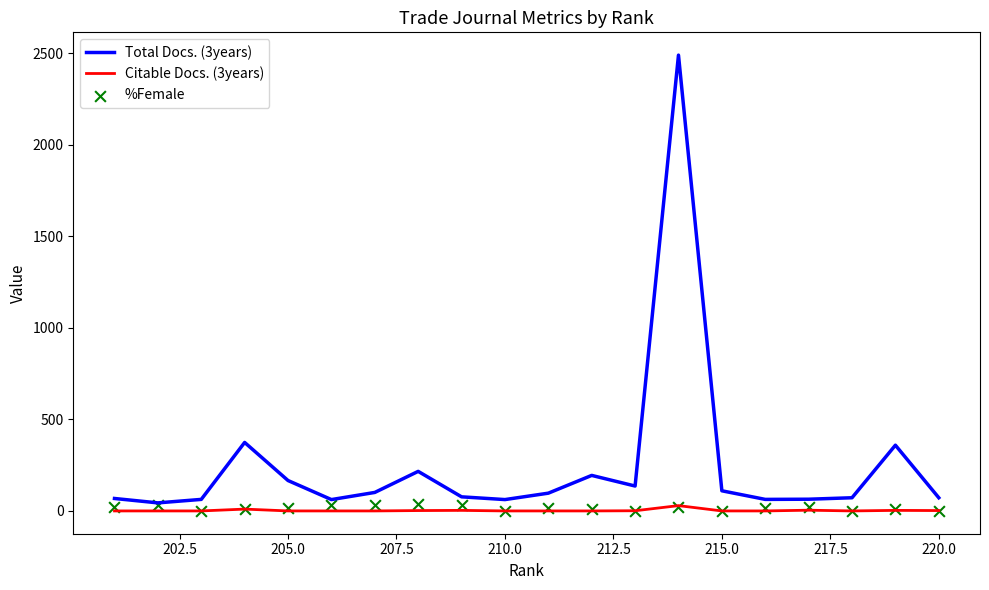

What are all the series names shown in the legend?

Total Docs. (3years), Citable Docs. (3years), %Female